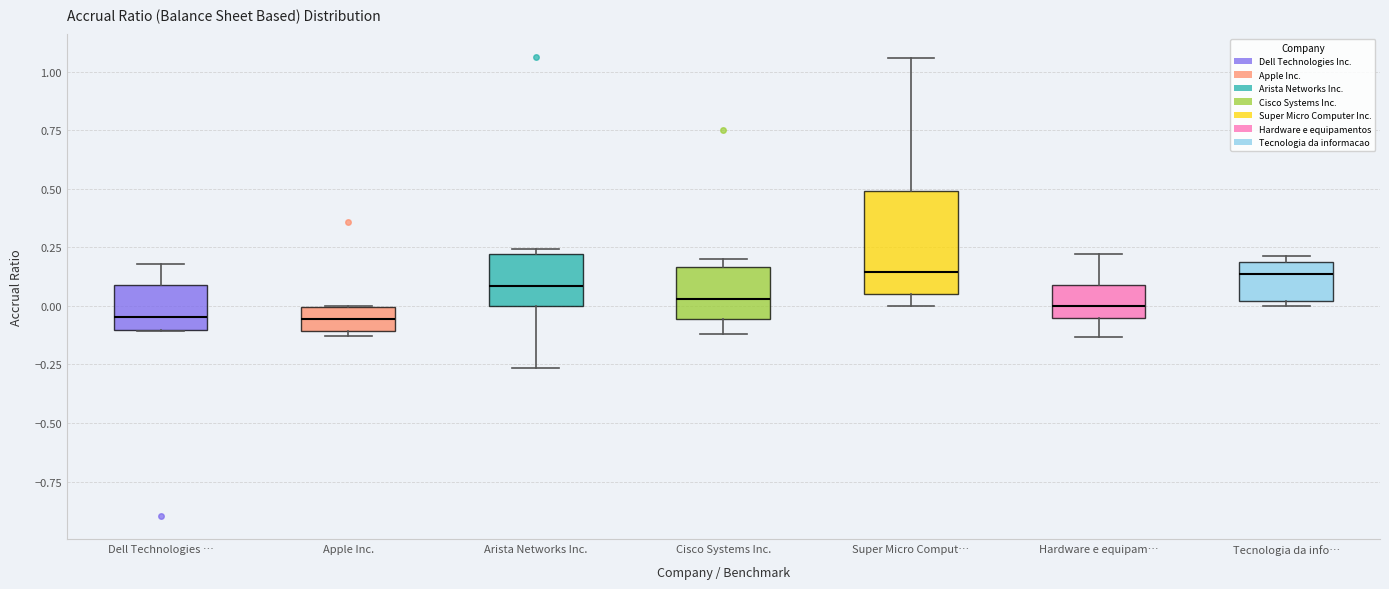

Which box is the tallest, from its lower edge to its upper edge?

Super Micro Comput…